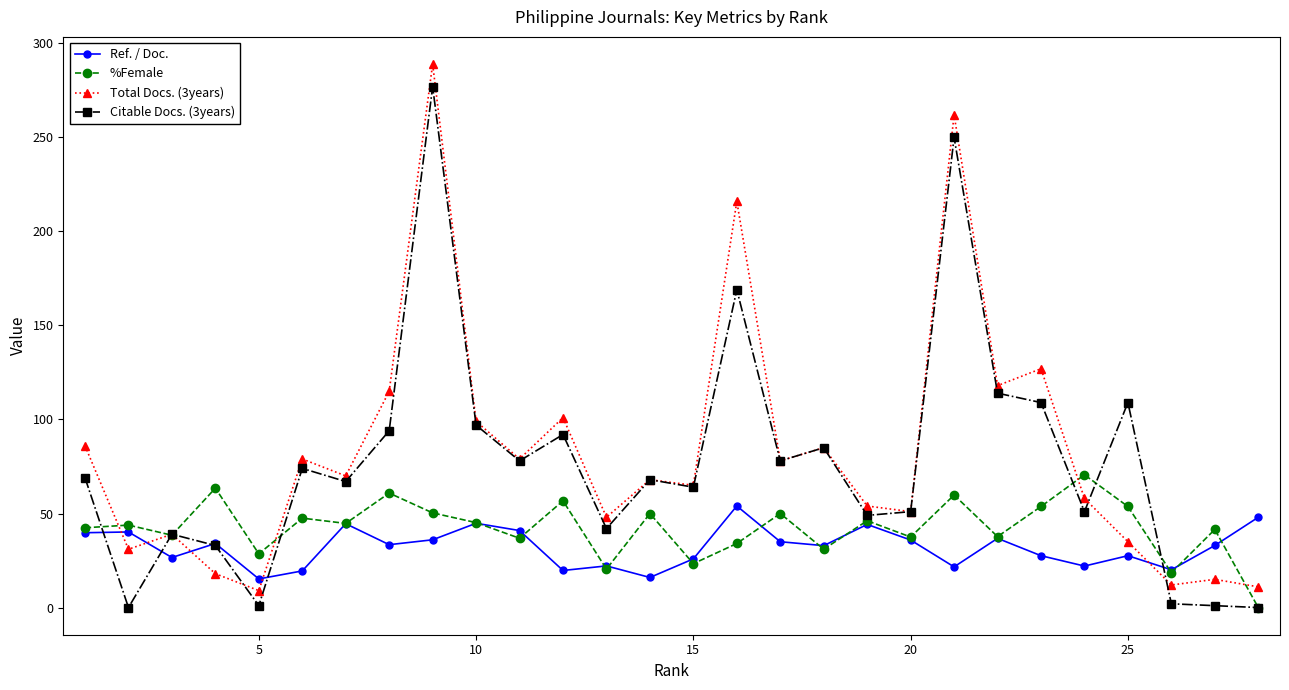

What is the highest value of the Ref. / Doc. series?

54.0